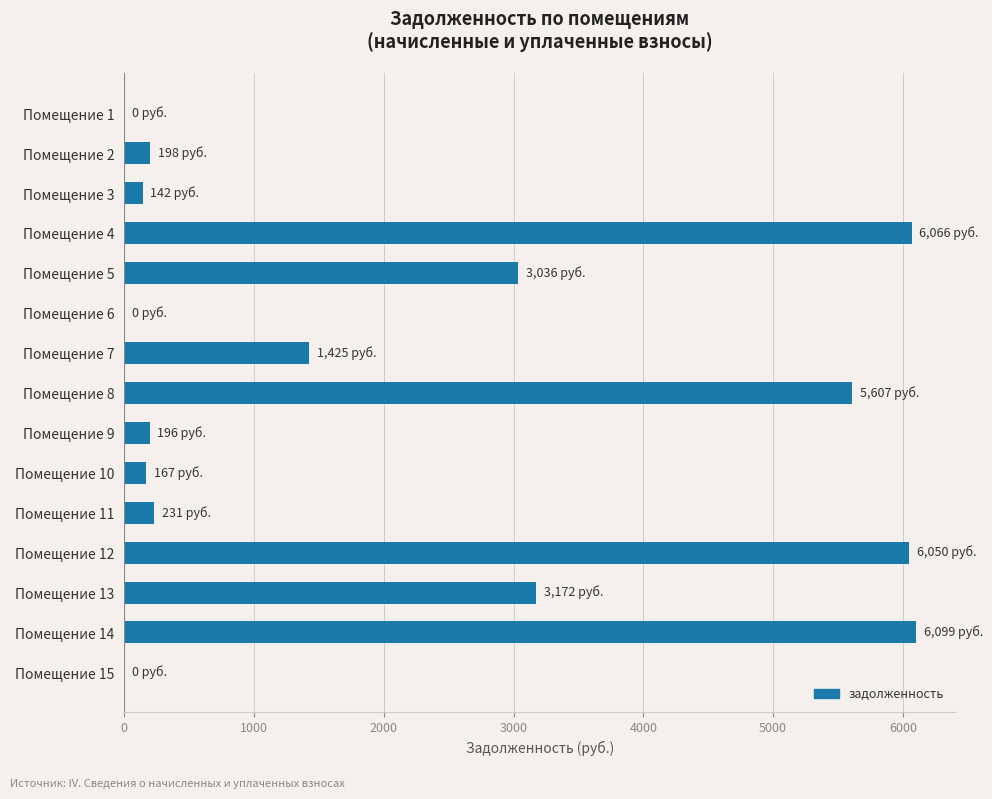

Between Помещение 1 and Помещение 10, which is larger?

Помещение 10